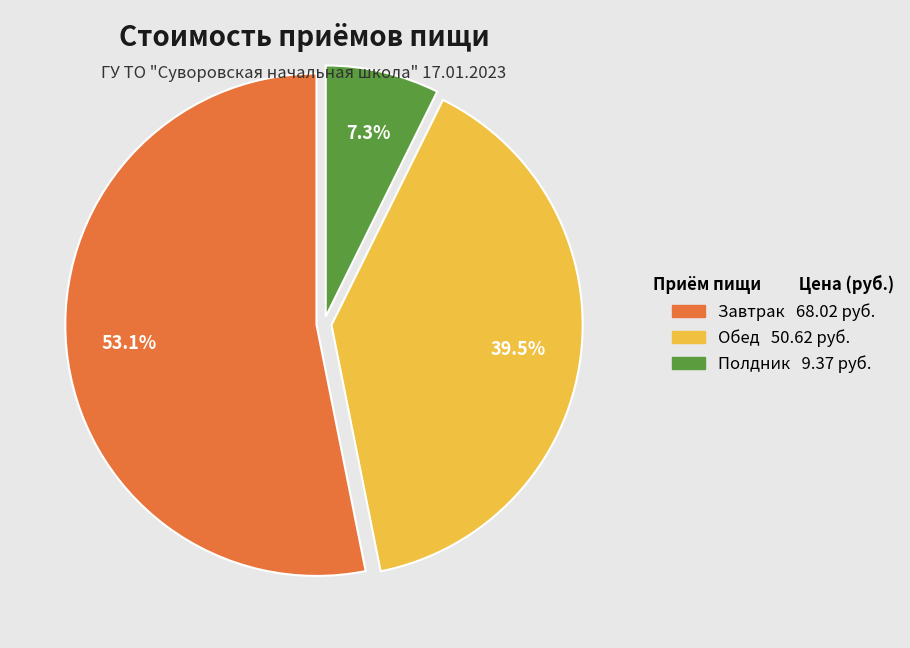

How many slices are in this pie chart?

3